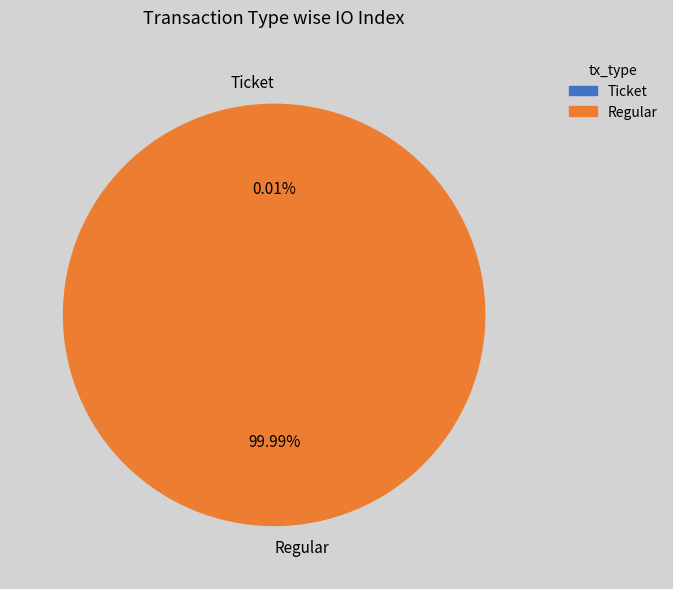

What is the largest slice in the pie chart?

Regular